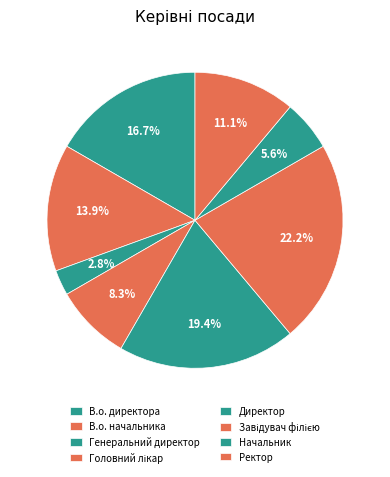

Is there a majority slice in this chart?

No